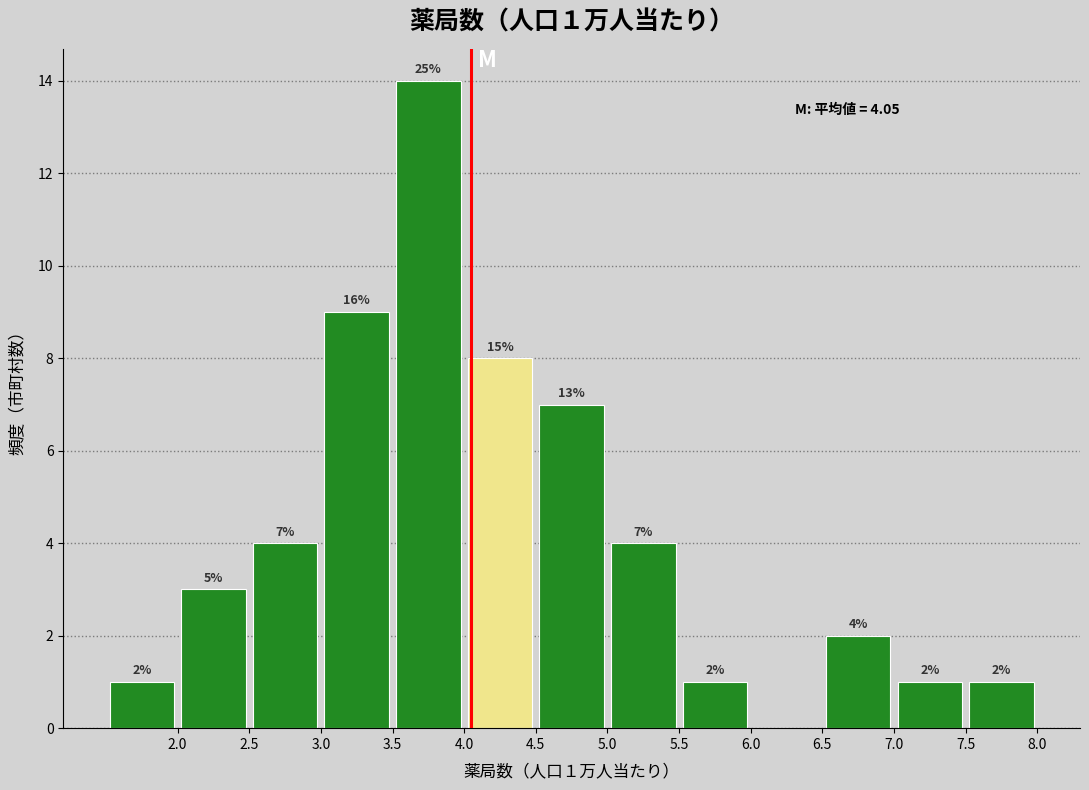

Over which range of the x-axis is the bar tallest?

3.5 to 4.0